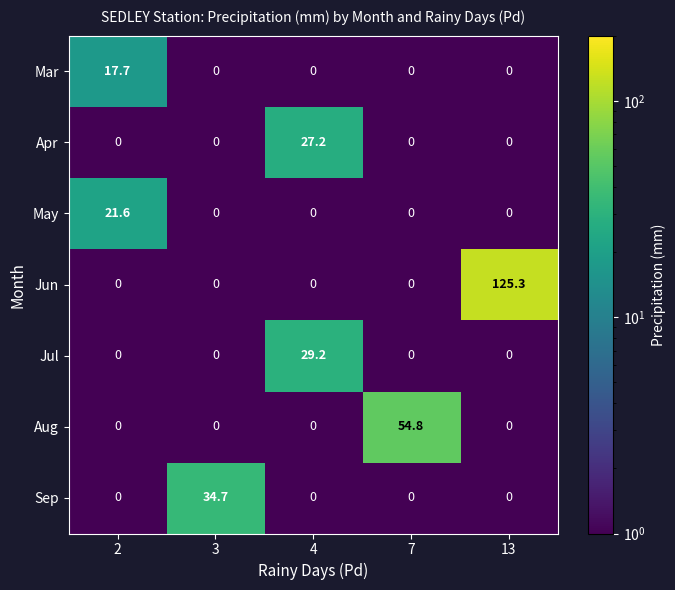

What value does the Jul series have at 4?

29.2